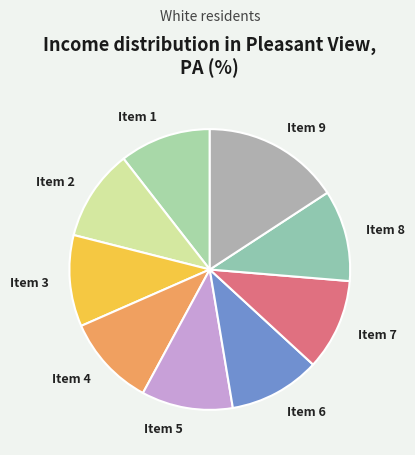

Is the sum of Item 7 and Item 4 greater than half?

No